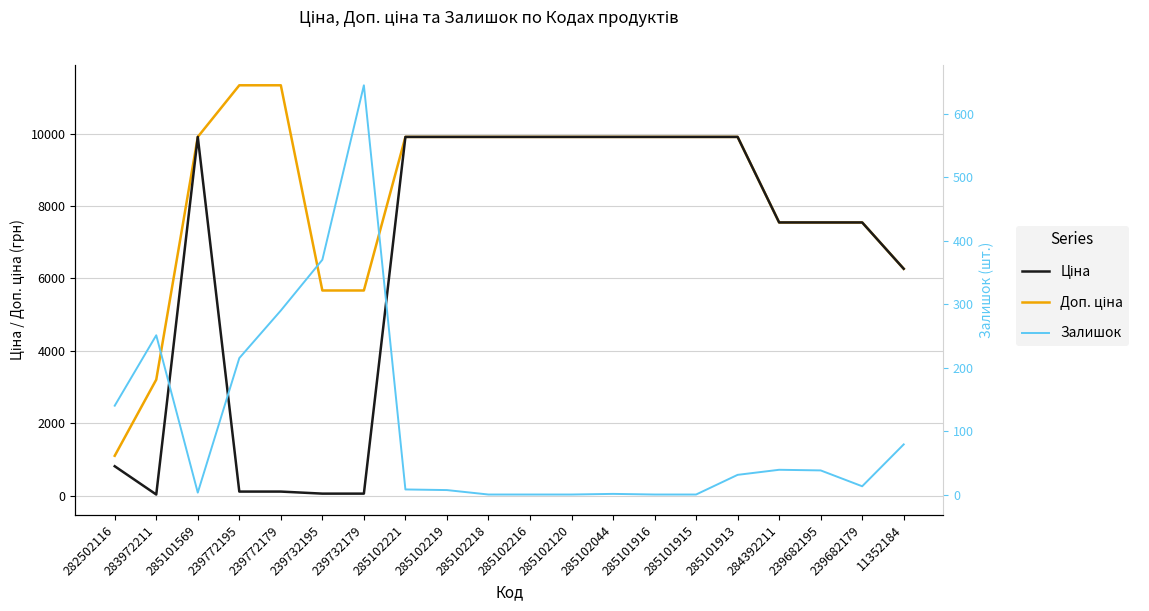

List the series in order of their overall mean, highest first.

Доп. ціна, Ціна, Залишок